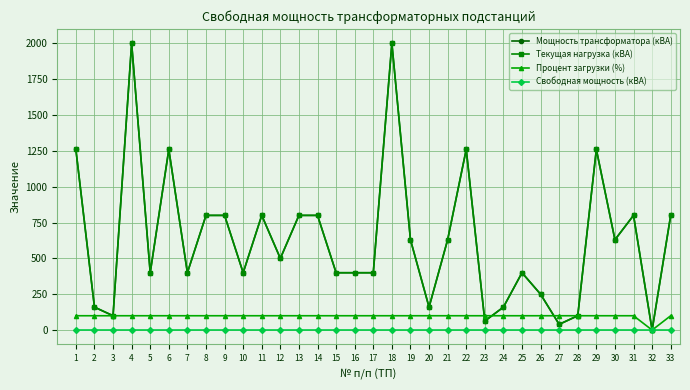

What is the value of the Процент загрузки (%) point at the 25th from the left?

100